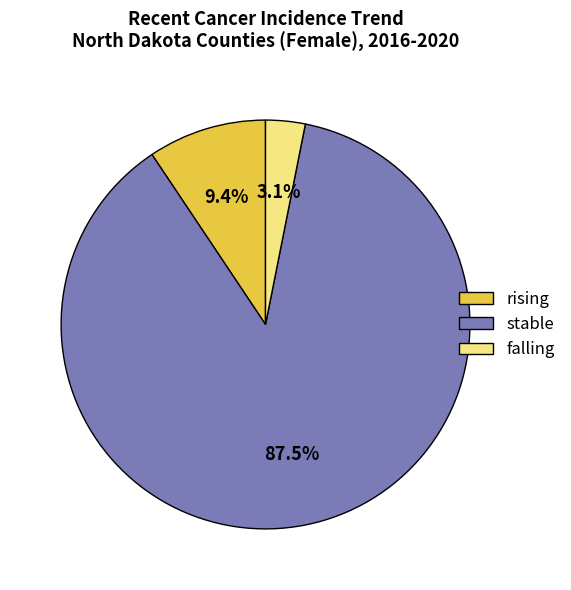

Rank the categories by value from highest to lowest.

stable, rising, falling